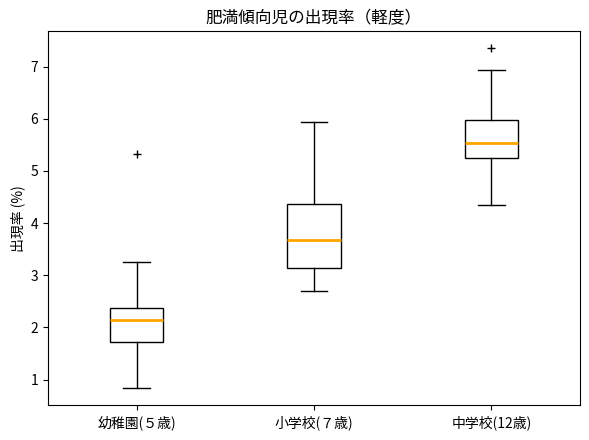

Where is the lower edge of the box for 中学校(12歳) on the y-axis? The values are not printed on the chart, so give them approximately, as read against the axis.

5.2